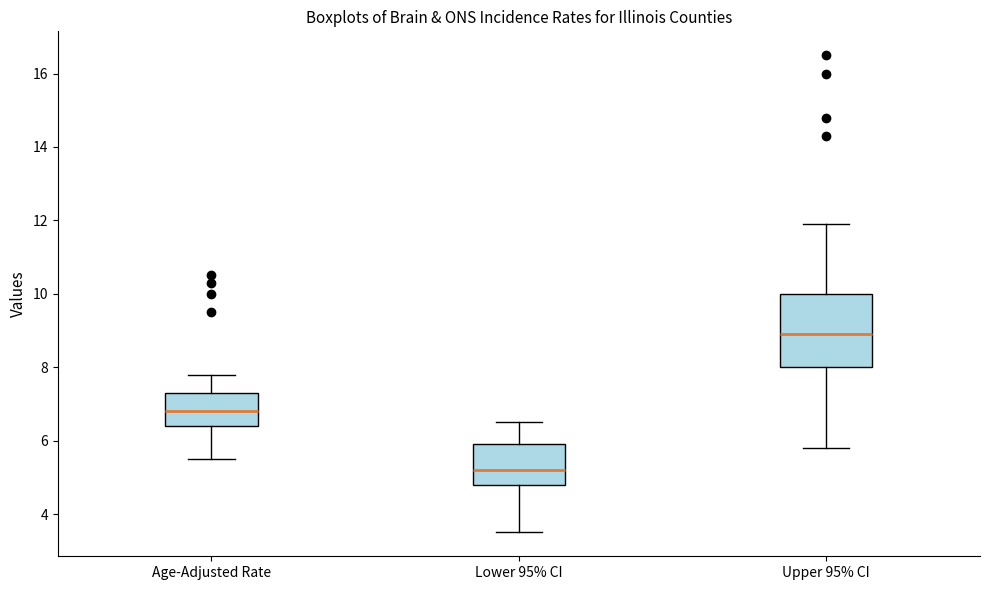

Reading left to right, read every box against the y-axis: the position of its median line, the range the box covers, and the ends of its whiskers. The values are not printed on the chart, so give them approximately, as read against the axis.

Age-Adjusted Rate: median 6.8, box 6.4 to 7.4, whiskers 5.6 to 7.8
Lower 95% CI: median 5.2, box 4.8 to 6.0, whiskers 3.6 to 6.6
Upper 95% CI: median 9.0, box 8.0 to 10.0, whiskers 5.8 to 12.0